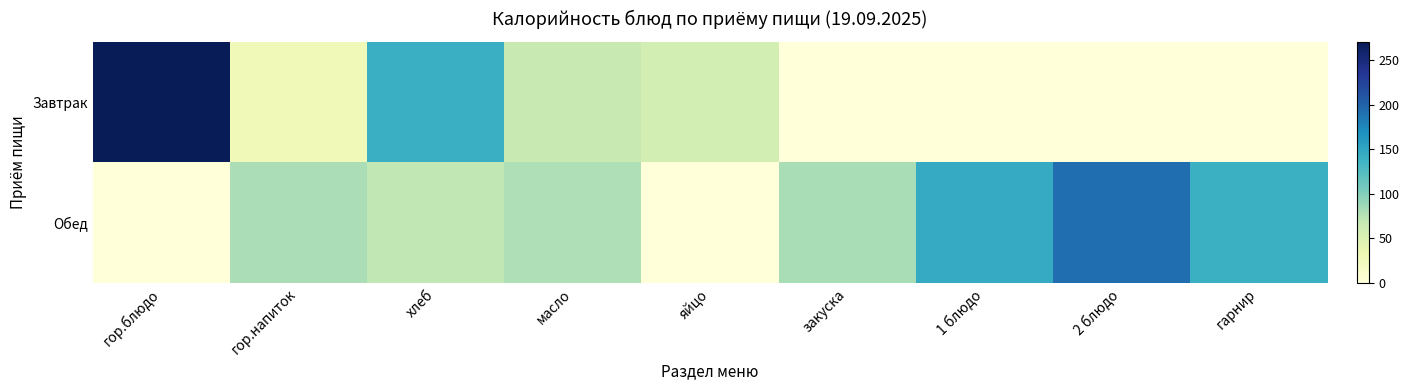

Reading left to right, list all the values displayed in this chart.

Завтрак: гор.блюдо=270.3	гор.напиток=27.9	хлеб=140.6	масло=66.1	яйцо=56.6	закуска=0.0	1 блюдо=0.0	2 блюдо=0.0	гарнир=0.0
Обед: гор.блюдо=0.0	гор.напиток=81.3	хлеб=70.3	масло=78.2	яйцо=0.0	закуска=81.5	1 блюдо=144.9	2 блюдо=191.9	гарнир=139.4